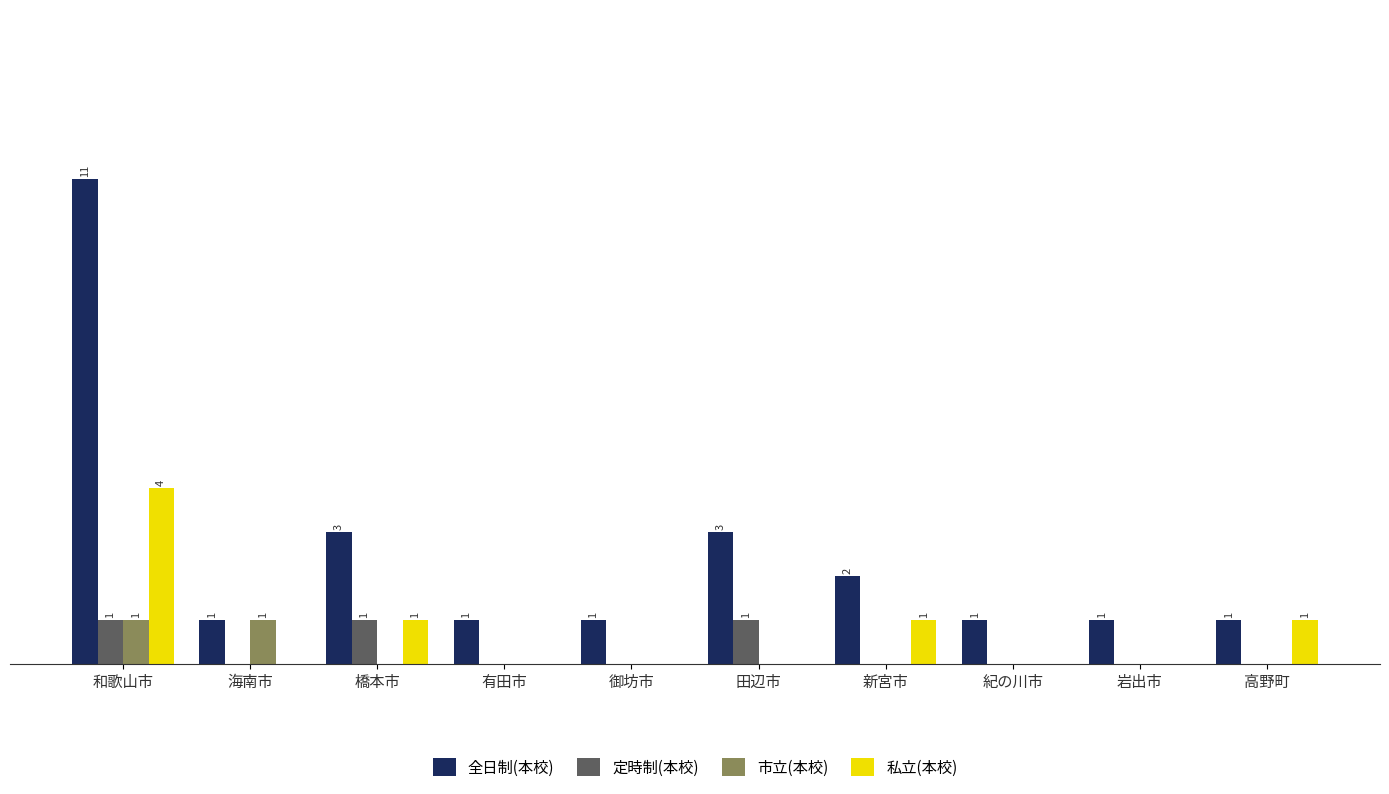

Reading left to right, extract all data points from this chart.

全日制(本校): 11	1	3	1	1	3	2	1	1	1
定時制(本校): 1	0	1	0	0	1	0	0	0	0
市立(本校): 1	1	0	0	0	0	0	0	0	0
私立(本校): 4	0	1	0	0	0	1	0	0	1